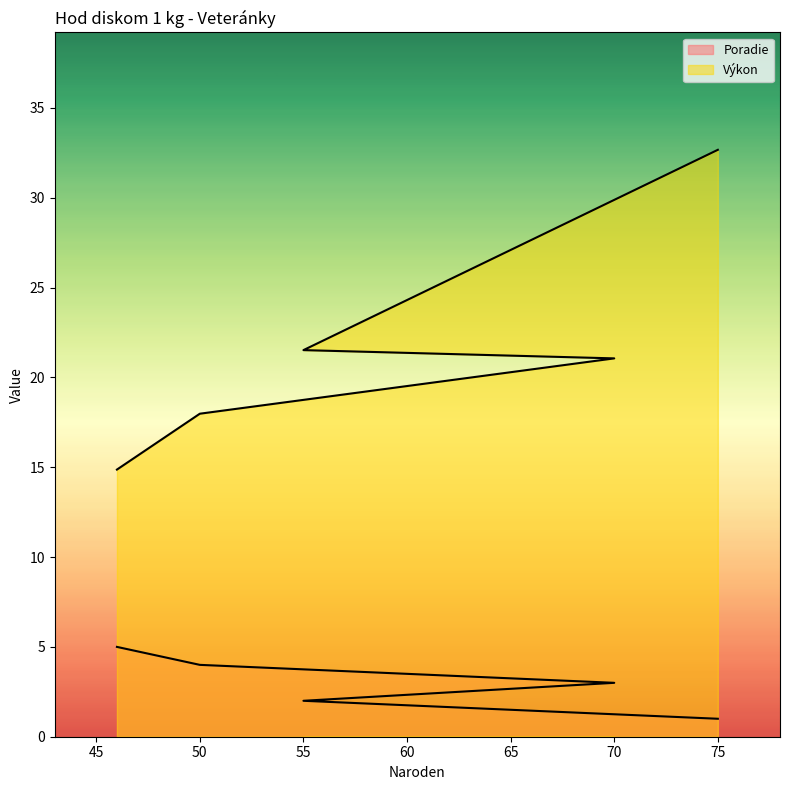

List the labels in order of Výkon value, smallest first.

46, 50, 70, 55, 75